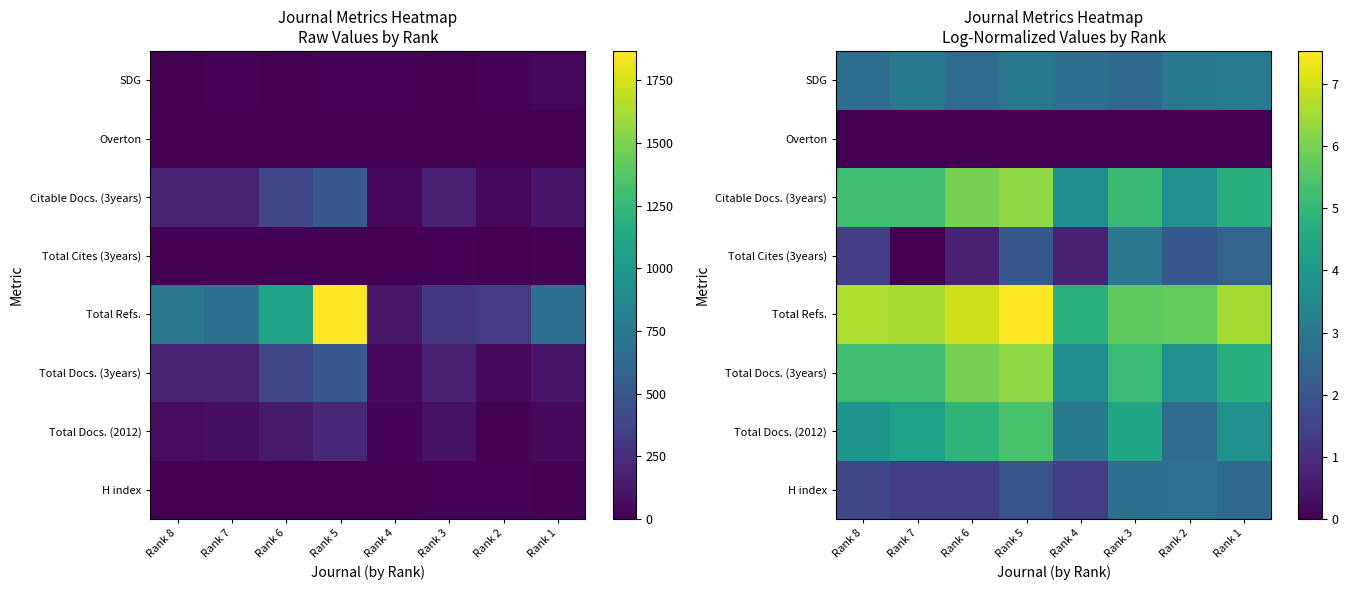

Which has a higher value, Rank 6 or Rank 7?

Rank 6